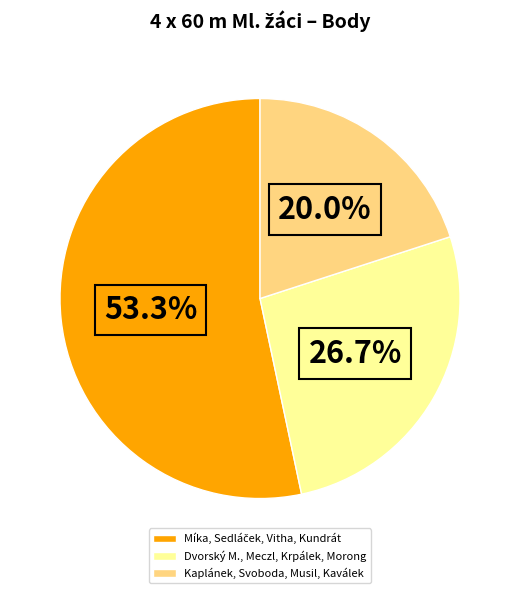

To the nearest percent, what portion does Dvorský M., Meczl, Krpálek, Morong represent?

27%